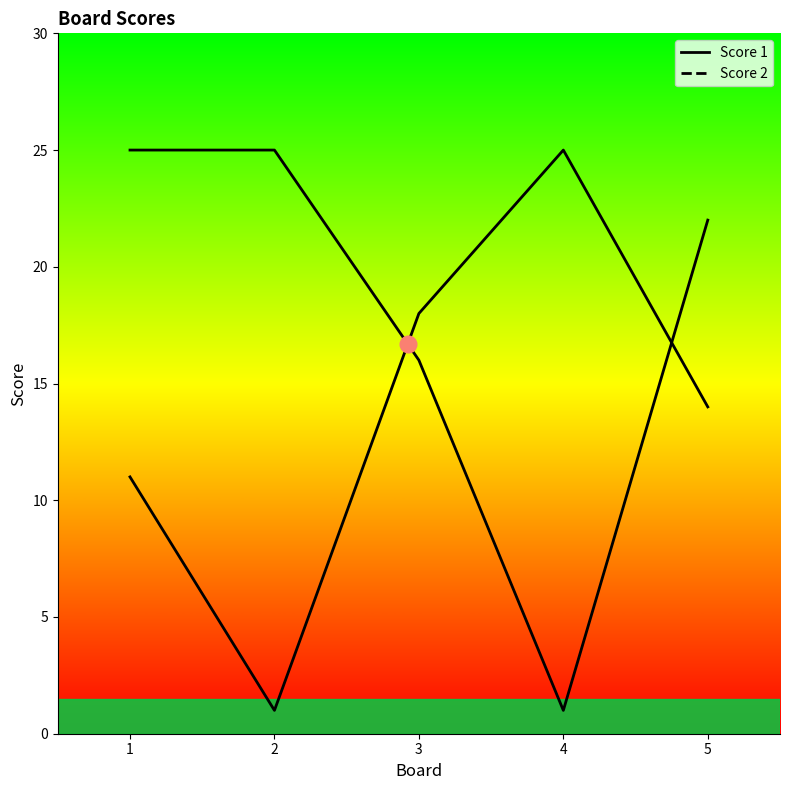

How many intersections are there between Score 2 and Score 1?

2